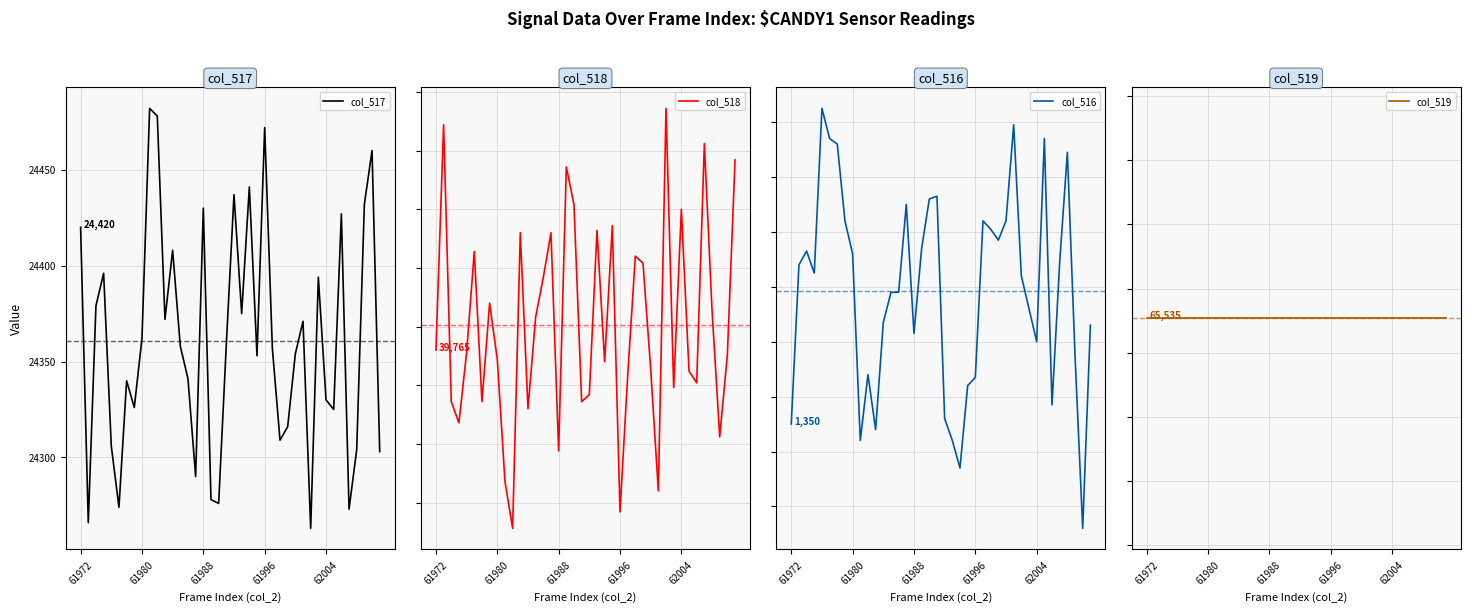

Is it true that col_517 equals 11129 at 21?

False